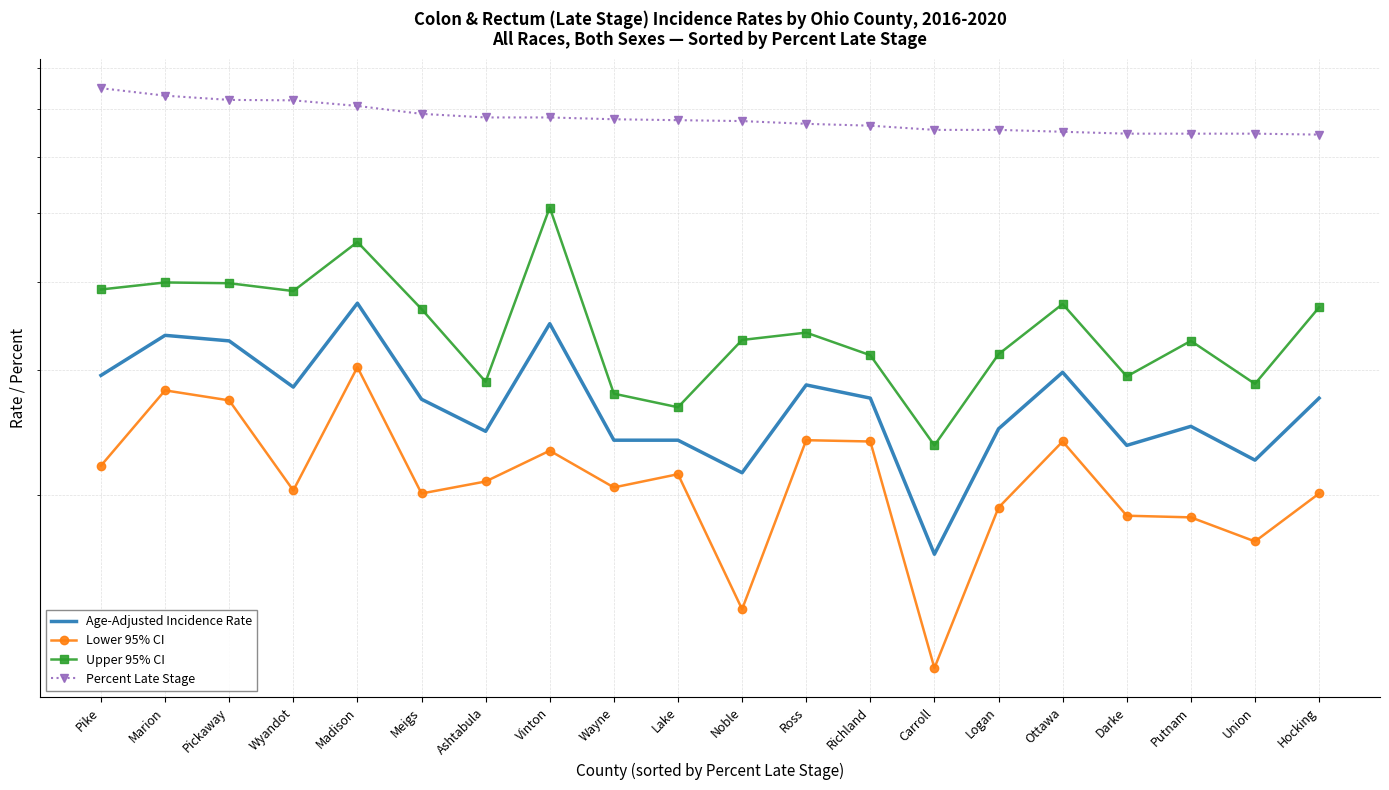

What are all the series names shown in the legend?

Age-Adjusted Incidence Rate, Lower 95% CI, Upper 95% CI, Percent Late Stage